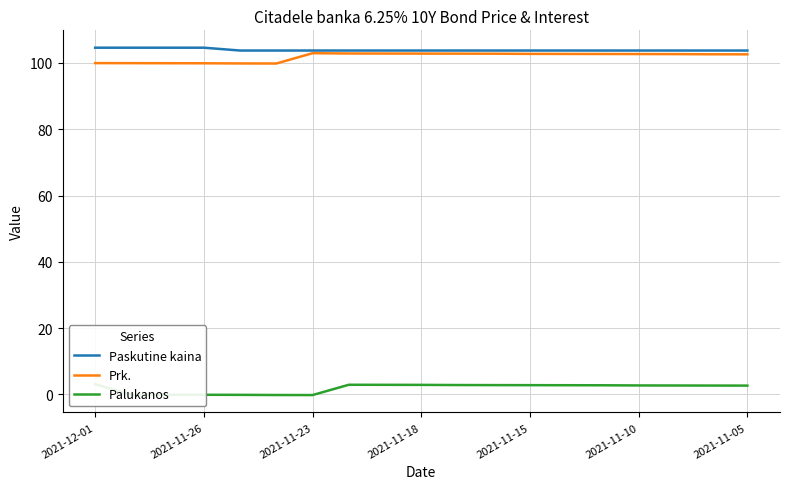

How many Paskutine kaina values are between 103 and 104?

15